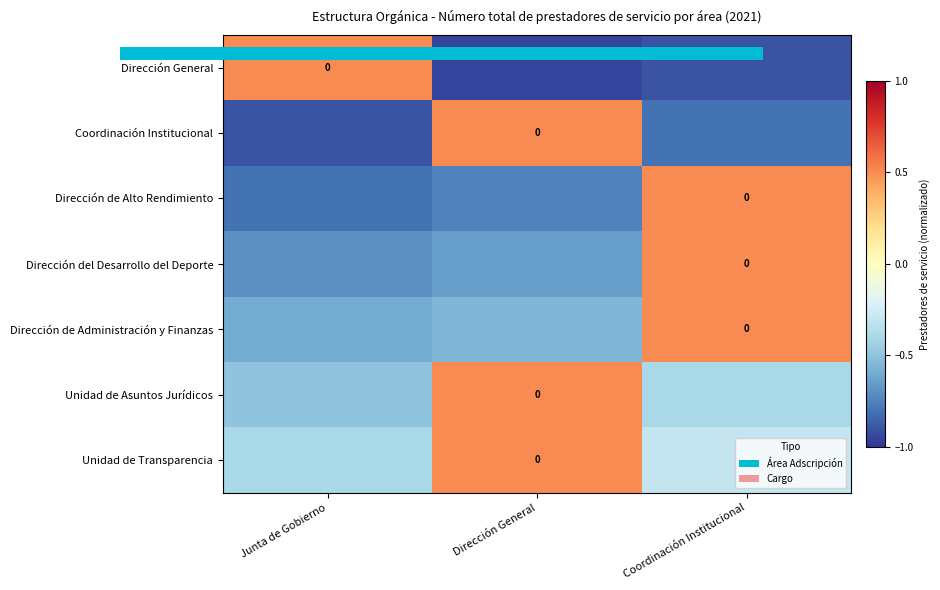

How many Dirección del Desarrollo del Deporte values are between 0 and 1?

1